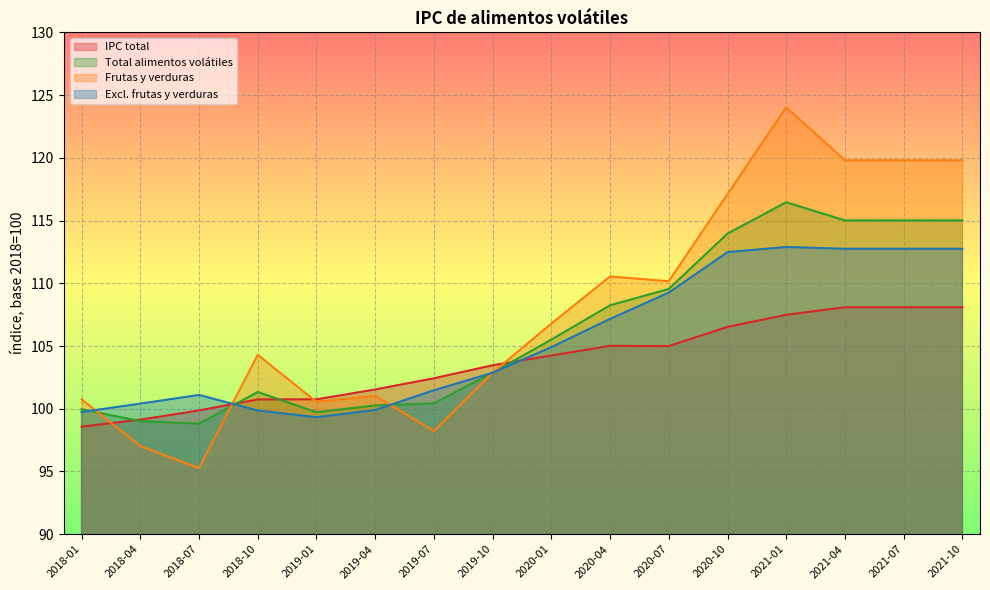

The Excl. frutas y verduras series shows 107.2 at 2020-04. True or false?

True